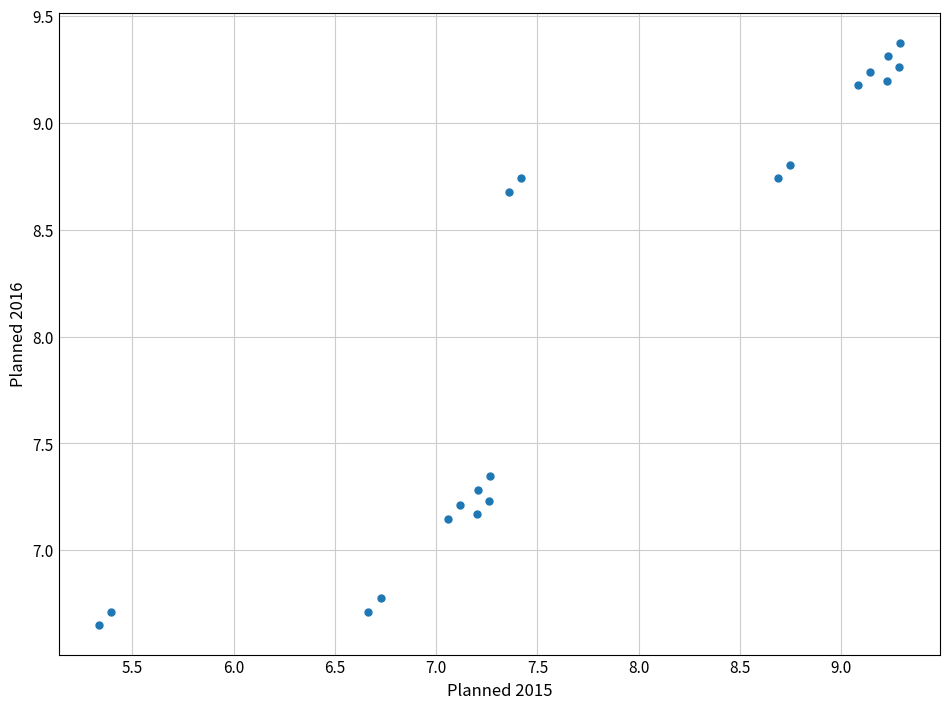

What is the range of X values (max minus min)?

4.0